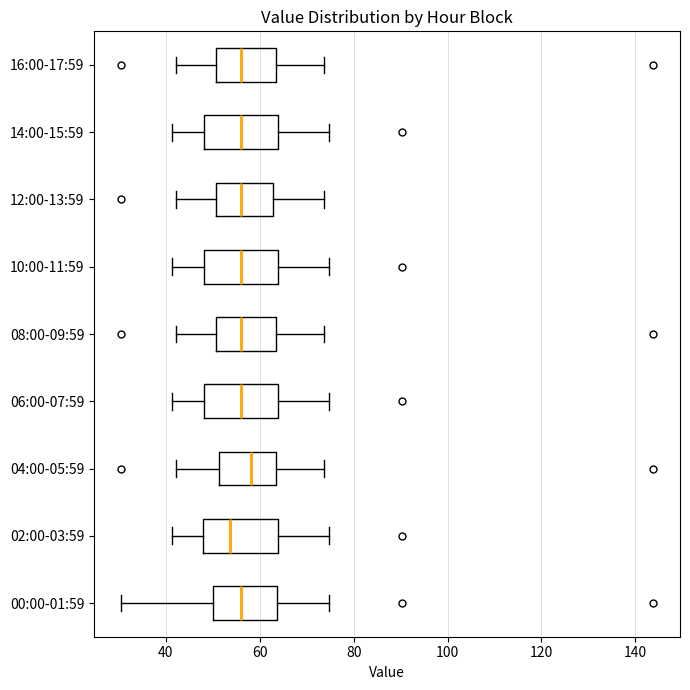

Reading bottom to top, read every box against the x-axis: the position of its median line, the range the box covers, and the ends of its whiskers. The values are not printed on the chart, so give them approximately, as read against the axis.

00:00-01:59: median 56, box 50 to 64, whiskers 30 to 74
02:00-03:59: median 54, box 48 to 64, whiskers 42 to 74
04:00-05:59: median 58, box 52 to 64, whiskers 42 to 74
06:00-07:59: median 56, box 48 to 64, whiskers 42 to 74
08:00-09:59: median 56, box 50 to 64, whiskers 42 to 74
10:00-11:59: median 56, box 48 to 64, whiskers 42 to 74
12:00-13:59: median 56, box 50 to 62, whiskers 42 to 74
14:00-15:59: median 56, box 48 to 64, whiskers 42 to 74
16:00-17:59: median 56, box 50 to 64, whiskers 42 to 74